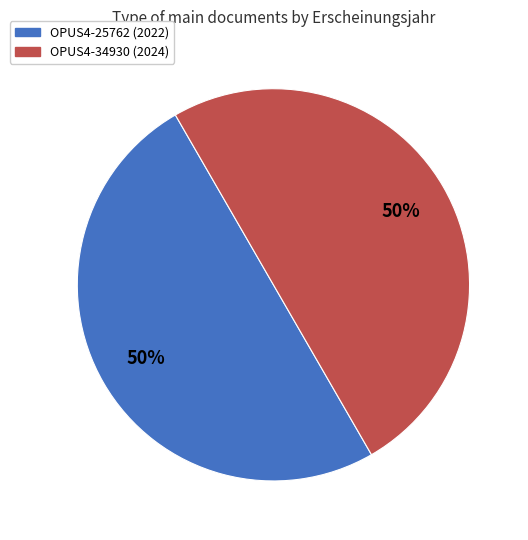

To the nearest percent, what is the combined percentage of OPUS4-34930 (2024) and OPUS4-25762 (2022)?

100%